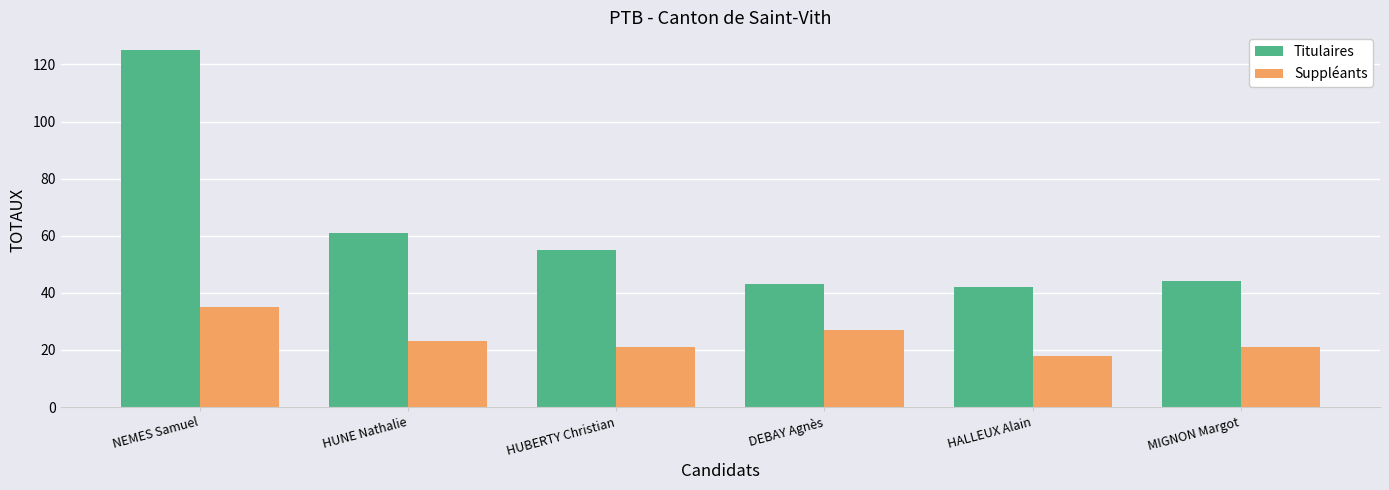

At which label does Titulaires first exceed 55?

NEMES Samuel